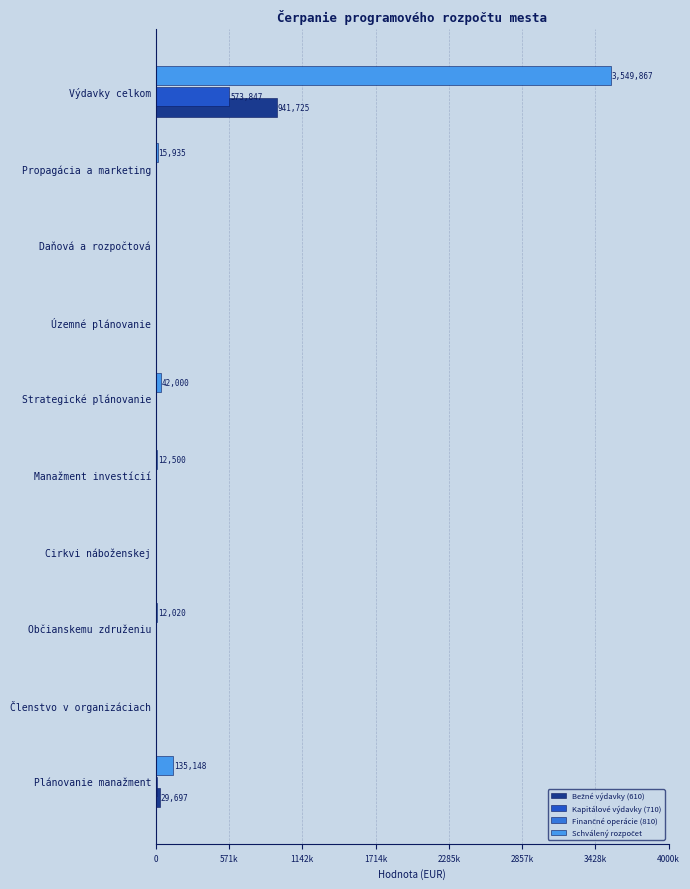

At which category is the sum across all series the highest?

Výdavky celkom